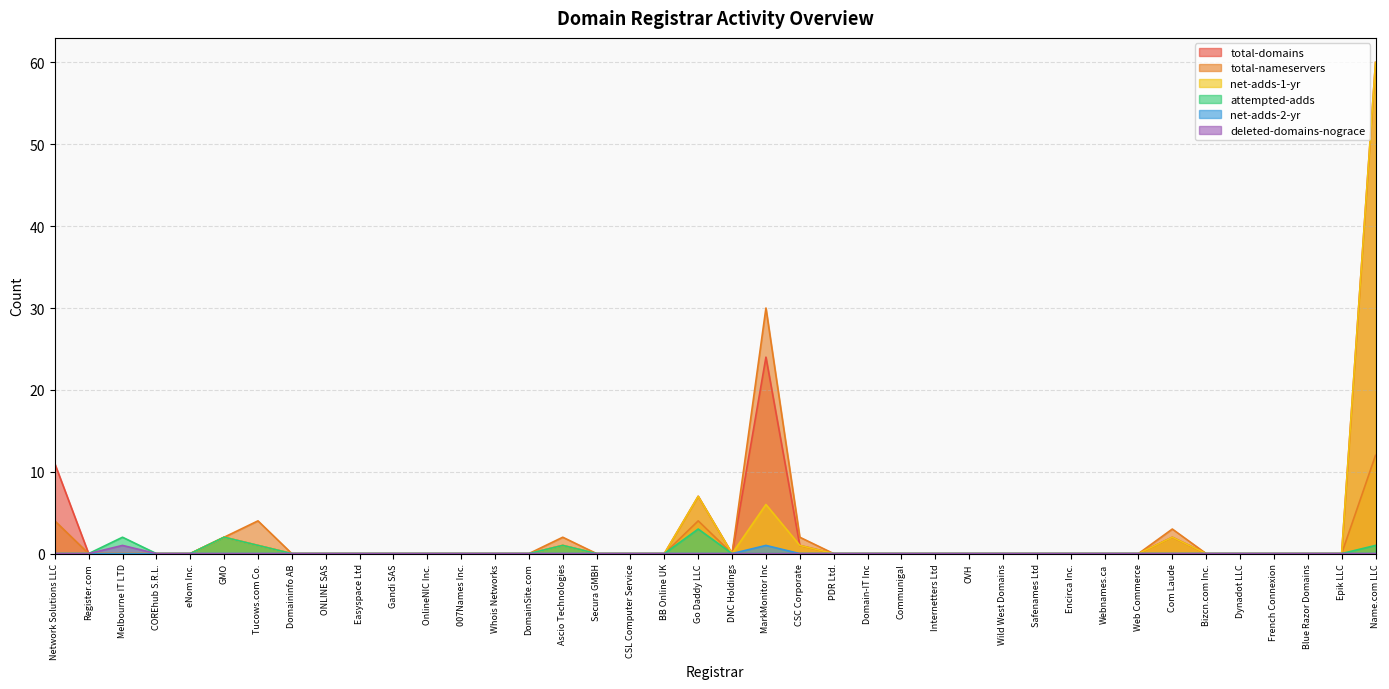

Between Webnames.ca and Network Solutions LLC, which is larger?

Network Solutions LLC